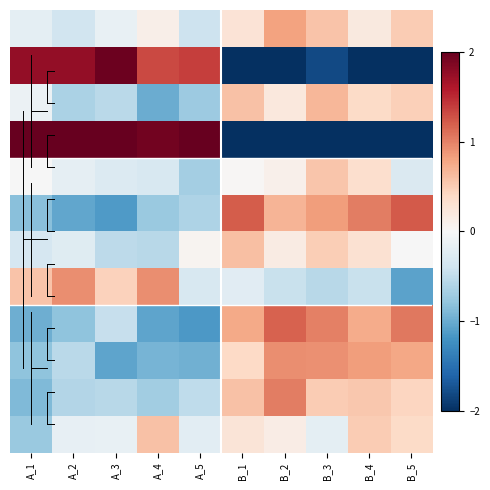

Which has a higher value, A_4 or A_2?

A_4